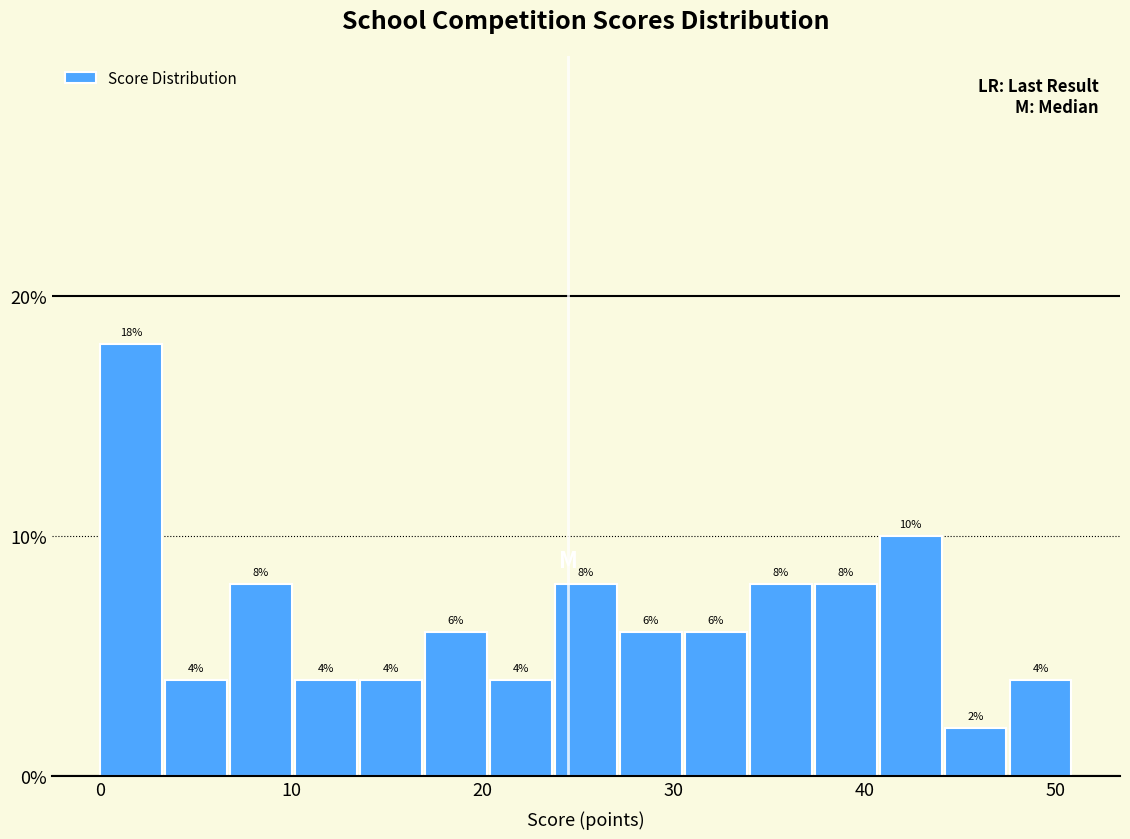

Read against the x-axis, roughly where is the centre of the tallest bar?

2